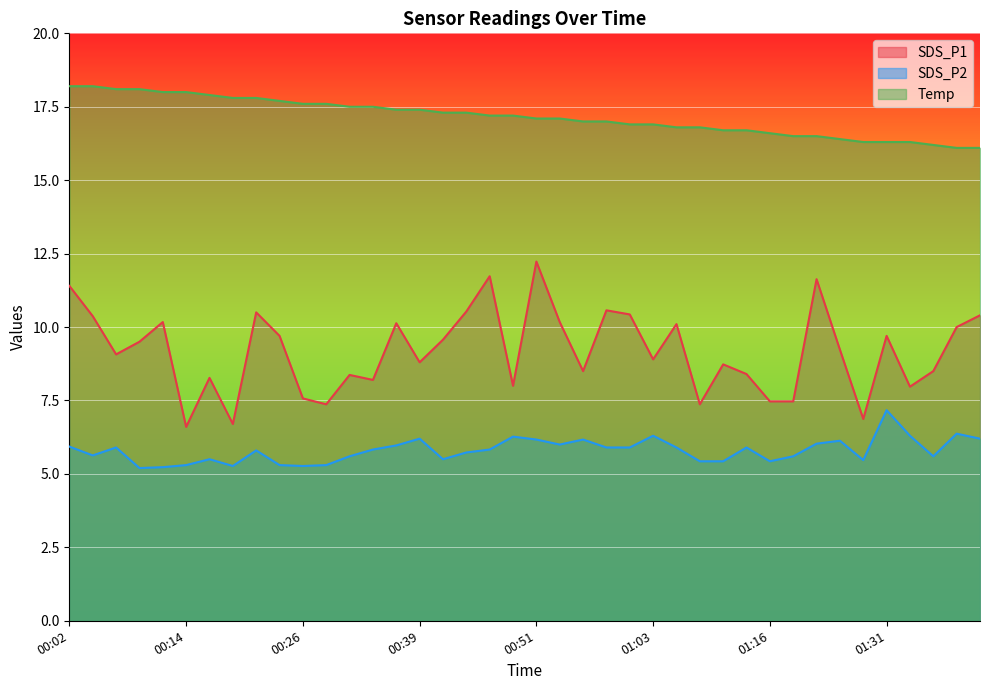

Which series changed the most between 00:07 and 00:56?

Temp